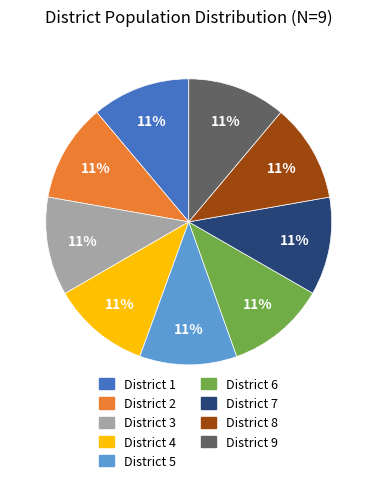

To the nearest percent, what is the average slice percentage?

11%